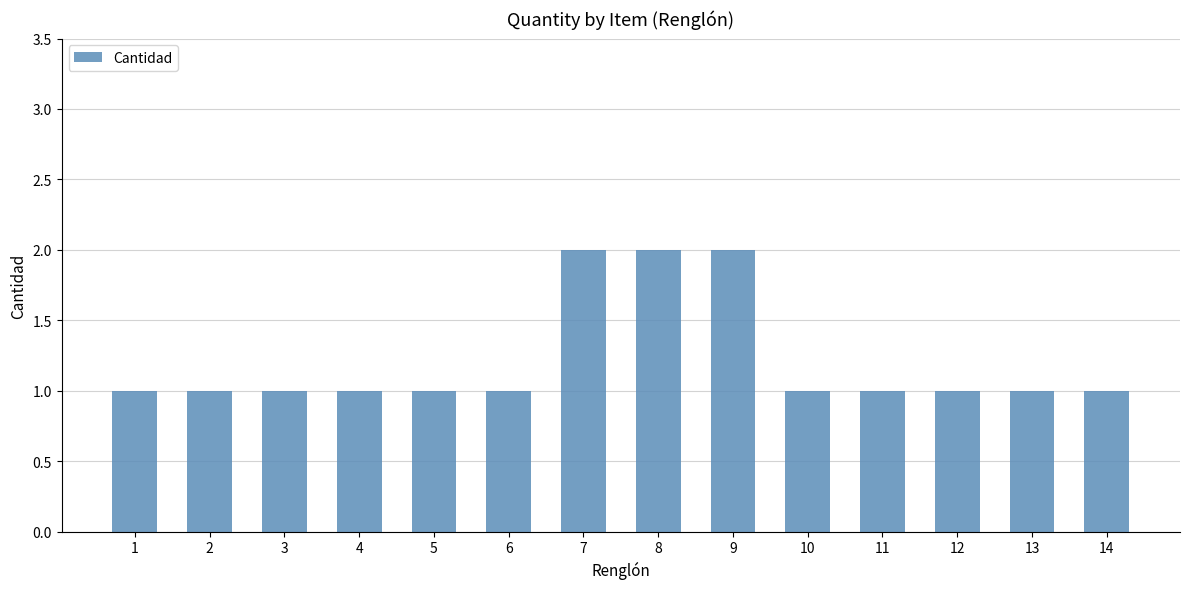

What is the average value?

1